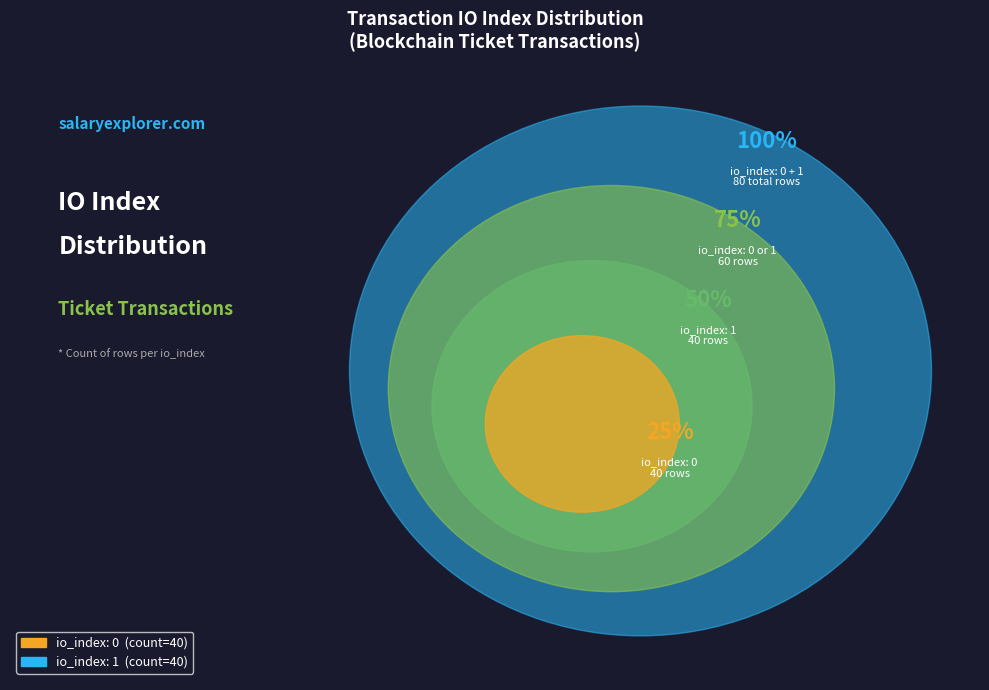

Count the number of slices in the pie.

2